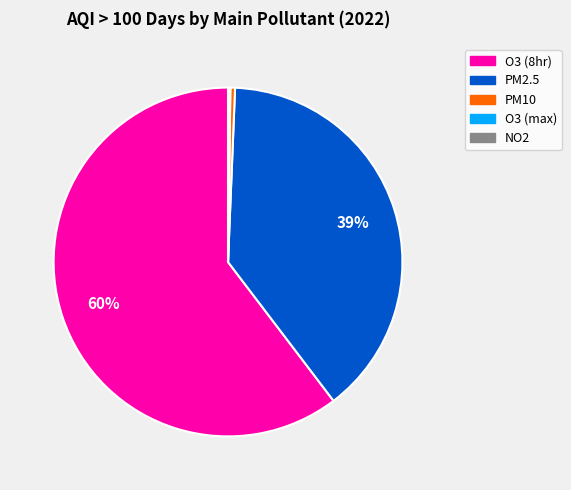

Between O3 (8hr) and PM2.5, which is larger?

O3 (8hr)